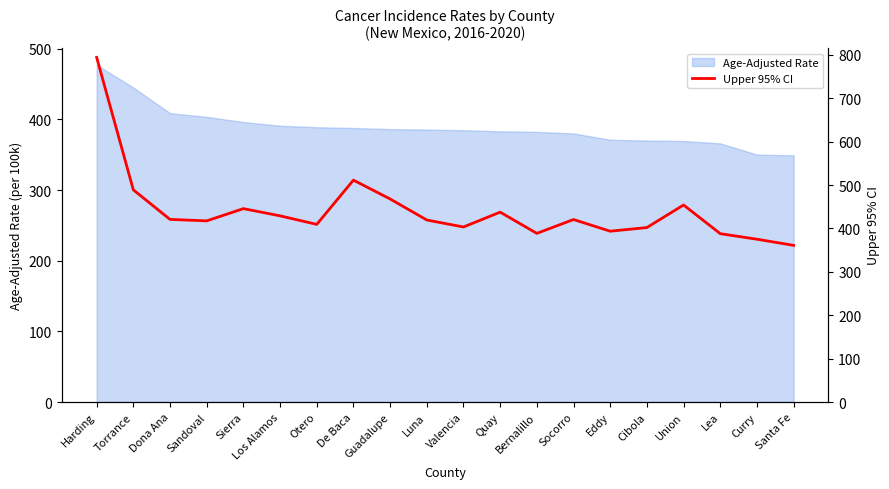

What position from the right is Harding?

20